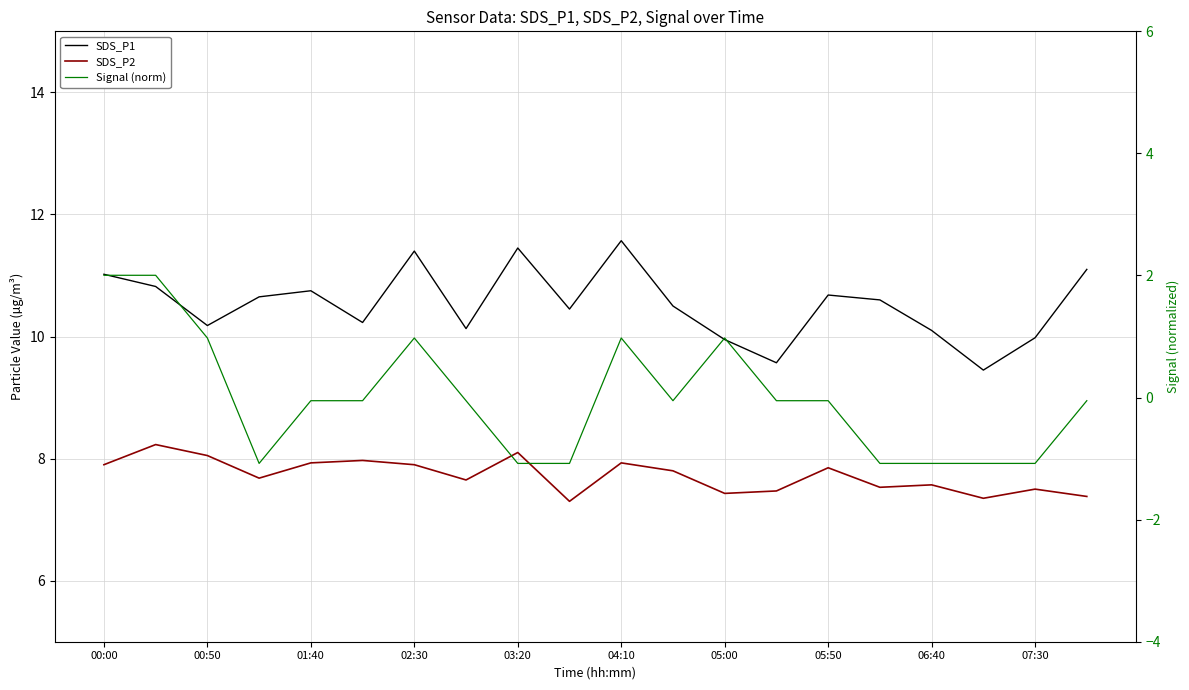

Rank the series by their maximum value, from lowest to highest.

Signal (norm), SDS_P2, SDS_P1